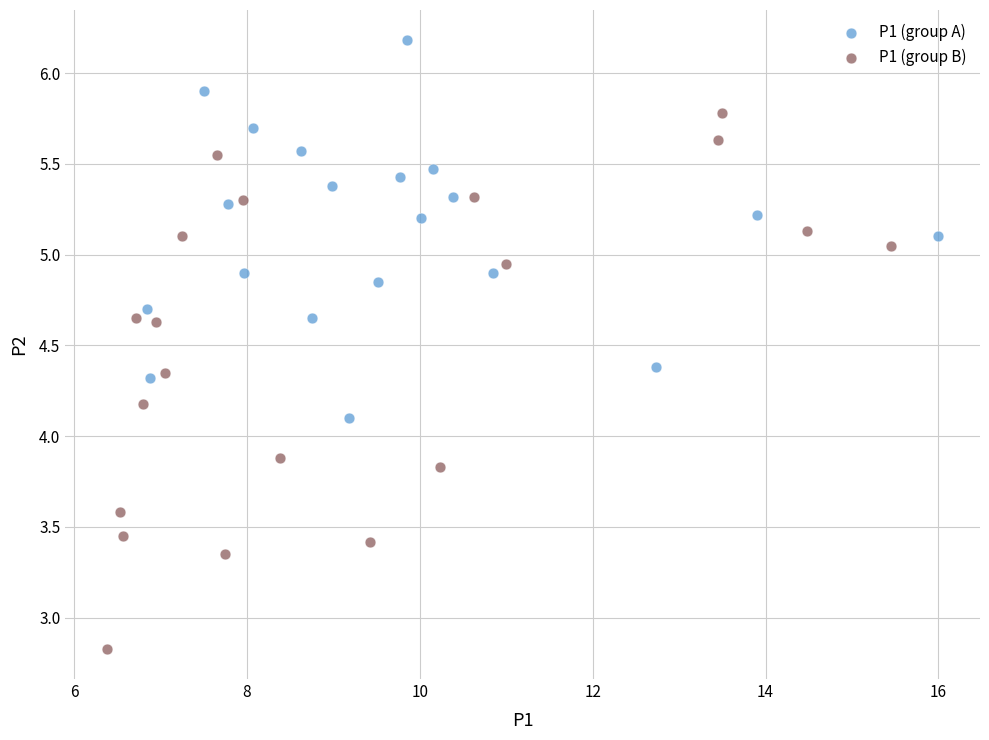

Which series has the widest spread of Y values?

P1 (group B)